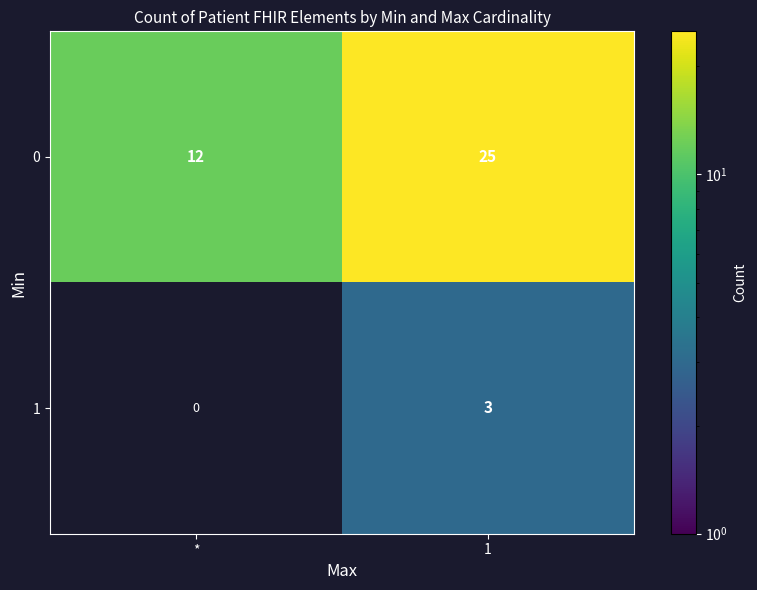

What is the spread (max minus min) of values at 1?

22